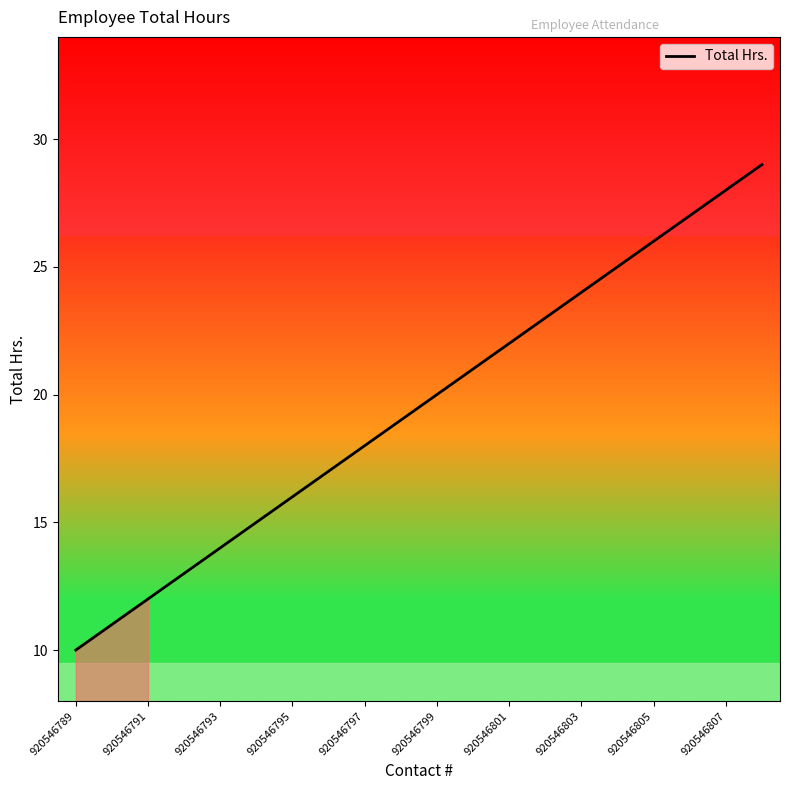

What is the minimum value shown in the chart?

10